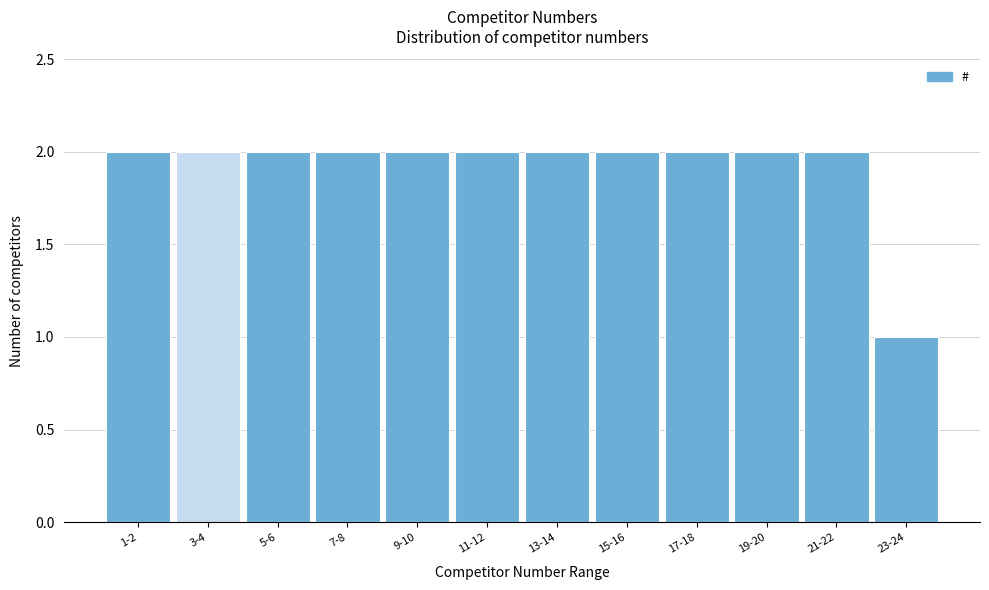

Reading right to left, transcribe all the data shown in this chart.

1	2	2	2	2	2	2	2	2	2	2	2